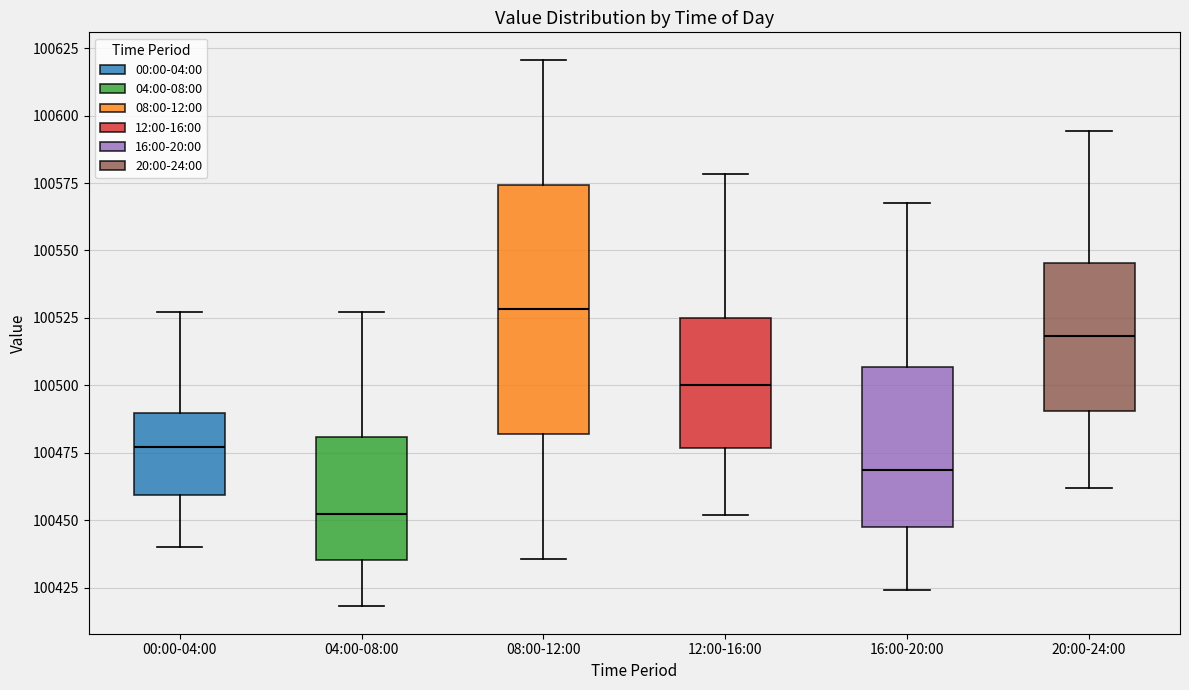

Reading left to right, transcribe this box plot: for each box, give where its median line is, the range the box spans, and where its two whiskers end, as read against the y-axis. The values are not printed on the chart, so give them approximately, as read against the axis.

00:00-04:00: median 100475, box 100460 to 100490, whiskers 100440 to 100525
04:00-08:00: median 100450, box 100435 to 100480, whiskers 100420 to 100525
08:00-12:00: median 100530, box 100480 to 100575, whiskers 100435 to 100620
12:00-16:00: median 100500, box 100475 to 100525, whiskers 100450 to 100580
16:00-20:00: median 100470, box 100450 to 100505, whiskers 100425 to 100570
20:00-24:00: median 100520, box 100490 to 100545, whiskers 100460 to 100595